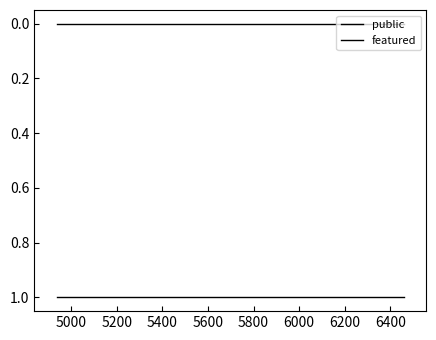

Which series has the largest total across all categories?

public